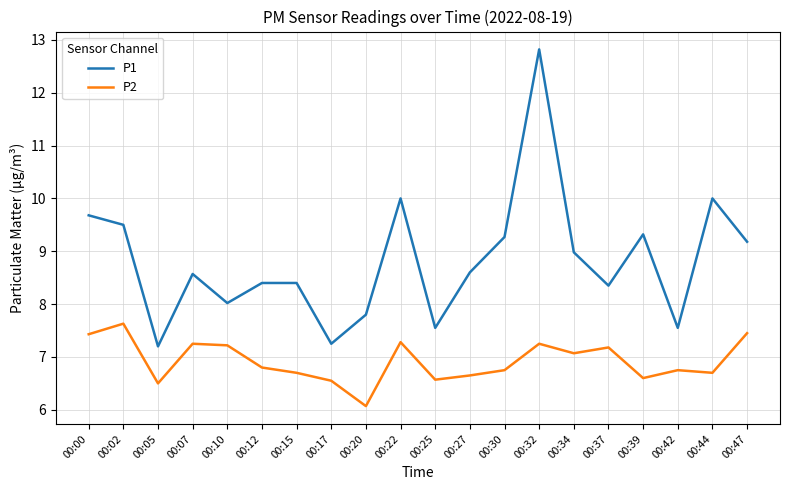

What is the maximum value for P1?

12.8